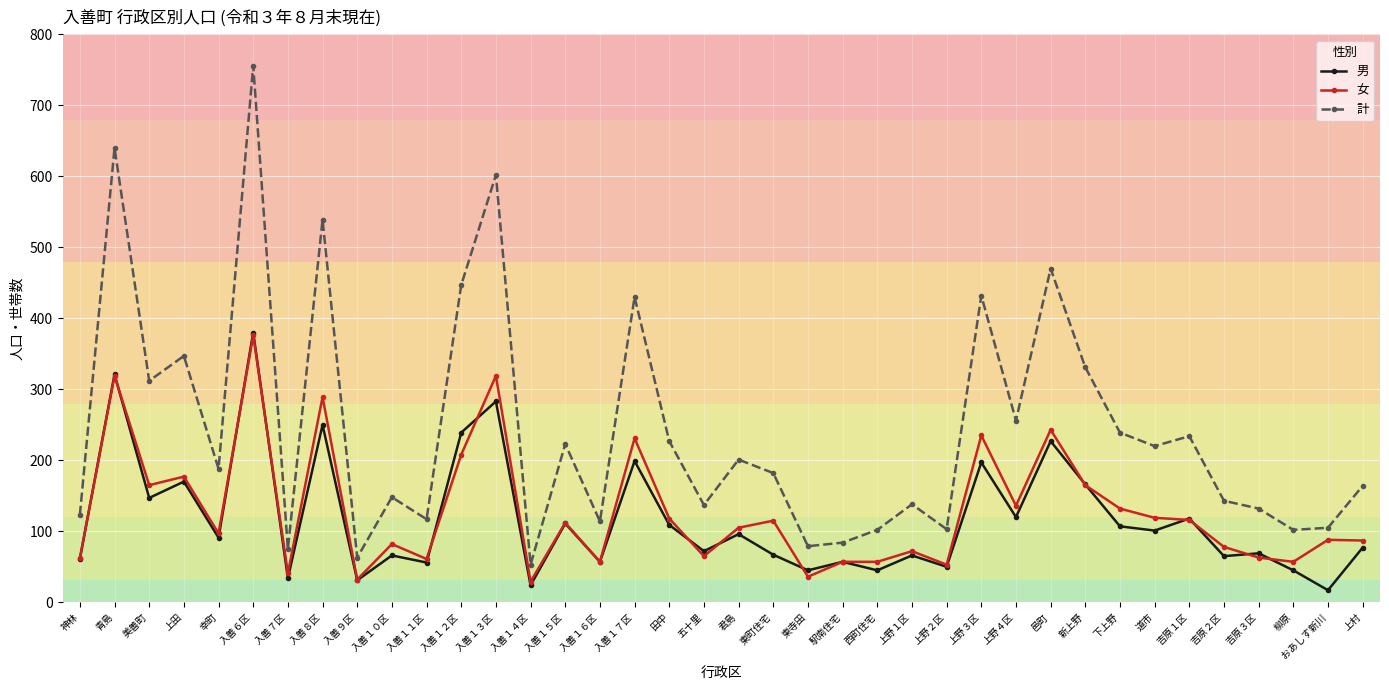

Does the chart have visible grid lines?

Yes